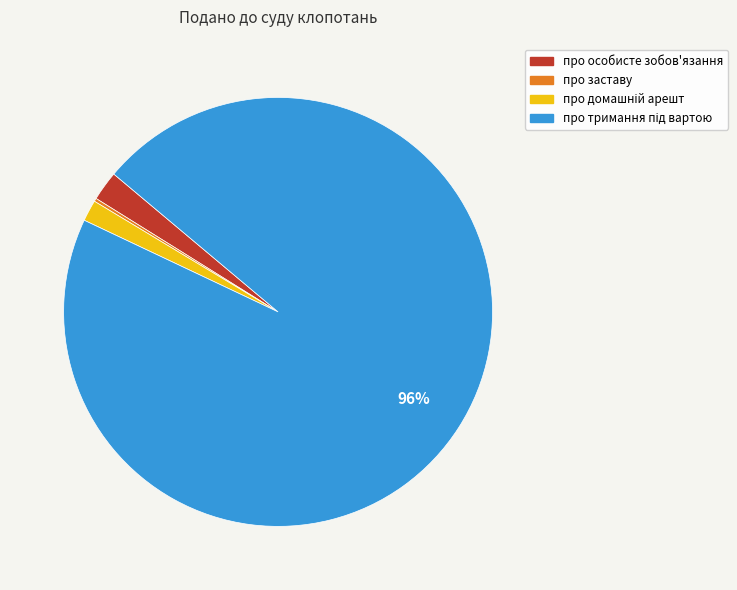

Is it true that про особисте зобов'язання is 2% of the pie?

True